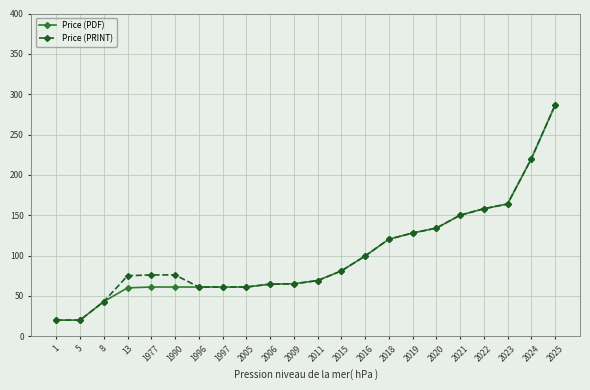

At which label does Price (PRINT) reach its peak?

2025